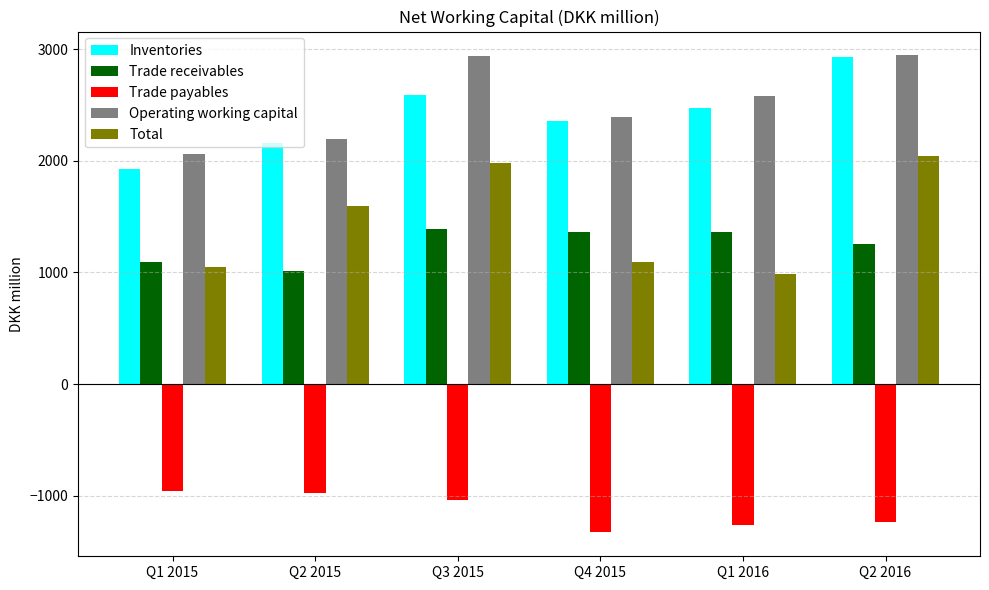

Is it true that Total equals 1592 at Q2 2015?

True